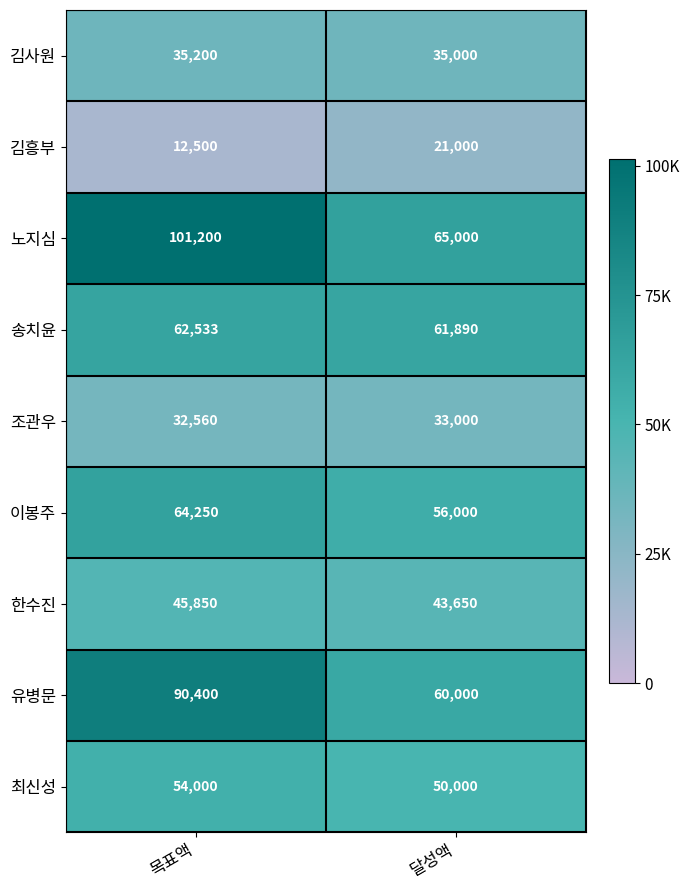

Reading left to right, extract all data points from this chart.

김사원: 35200	35000
김흥부: 12500	21000
노지심: 101200	65000
송치윤: 62533	61890
조관우: 32560	33000
이봉주: 64250	56000
한수진: 45850	43650
유병문: 90400	60000
최신성: 54000	50000